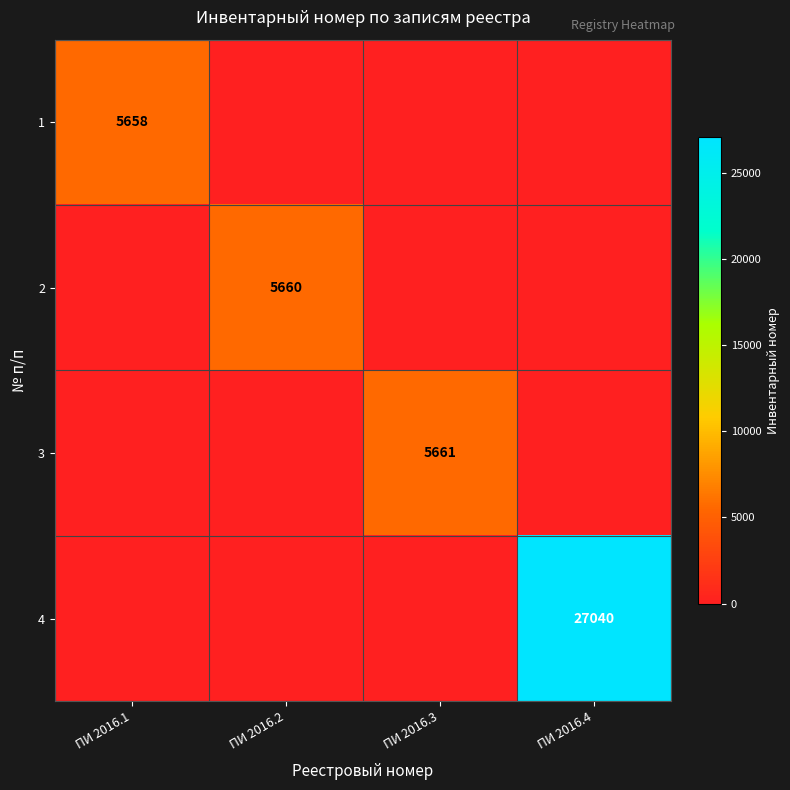

The value of 4 at ПИ 2016.4 is 27040. True or false?

True